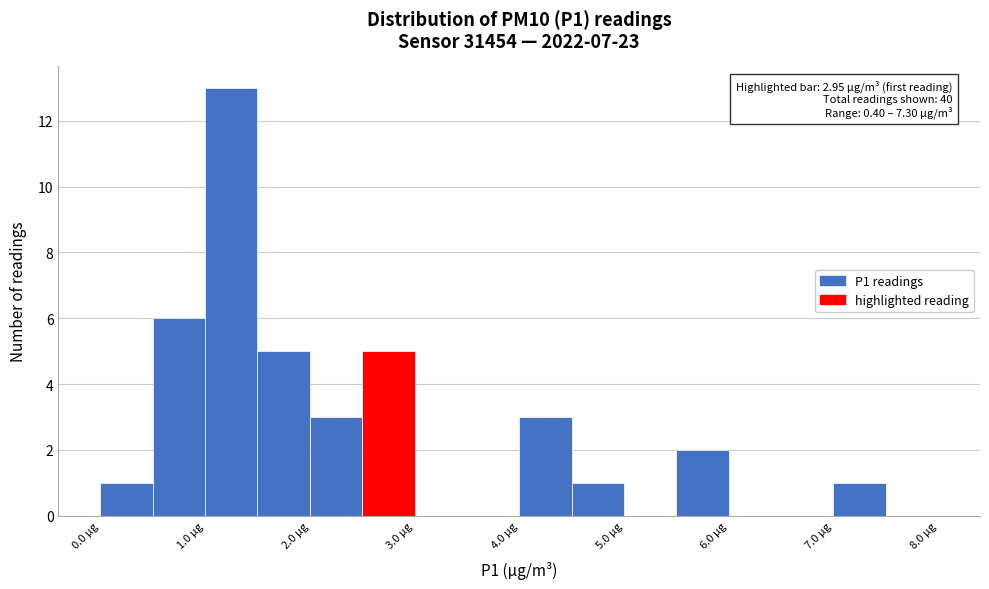

Which range on the x-axis has the tallest bar?

1.0 to 1.5